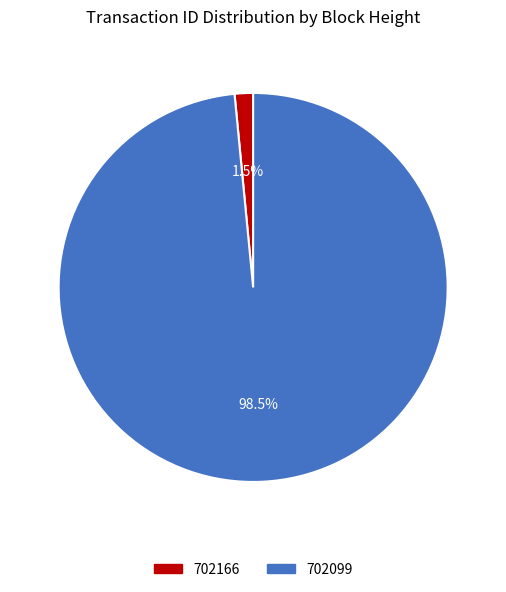

What percentage do 702166 and 702099 together represent?

100.0%